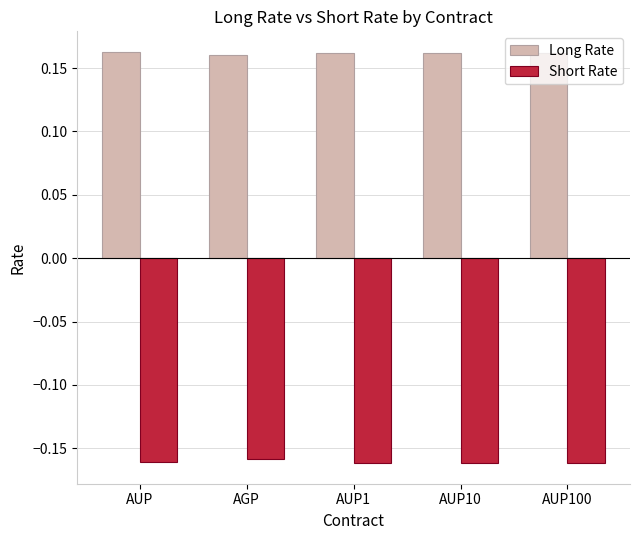

Rank the series by their maximum value, from lowest to highest.

Short Rate, Long Rate